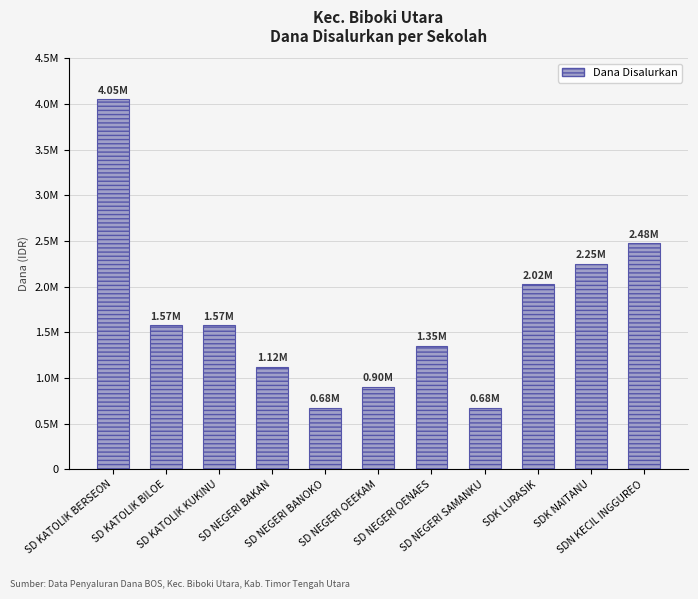

Does the chart contain any negative values?

No